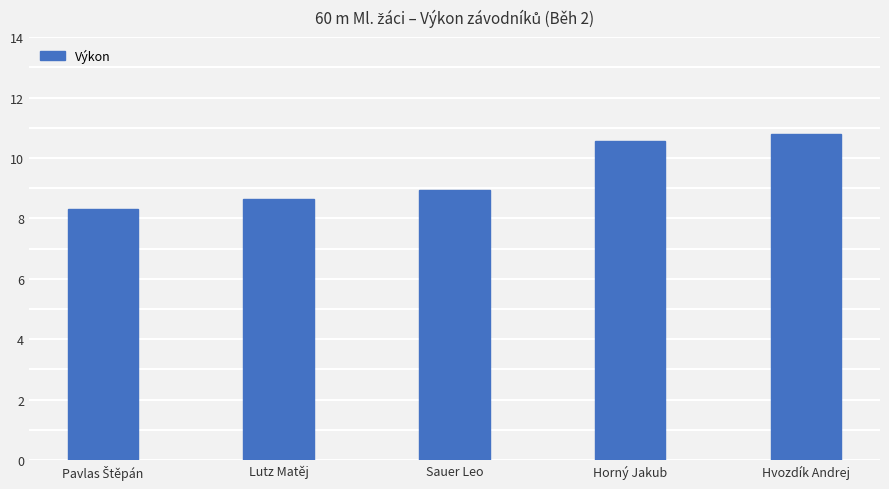

True or false: the data shows 10.8 at Hvozdík Andrej.

True